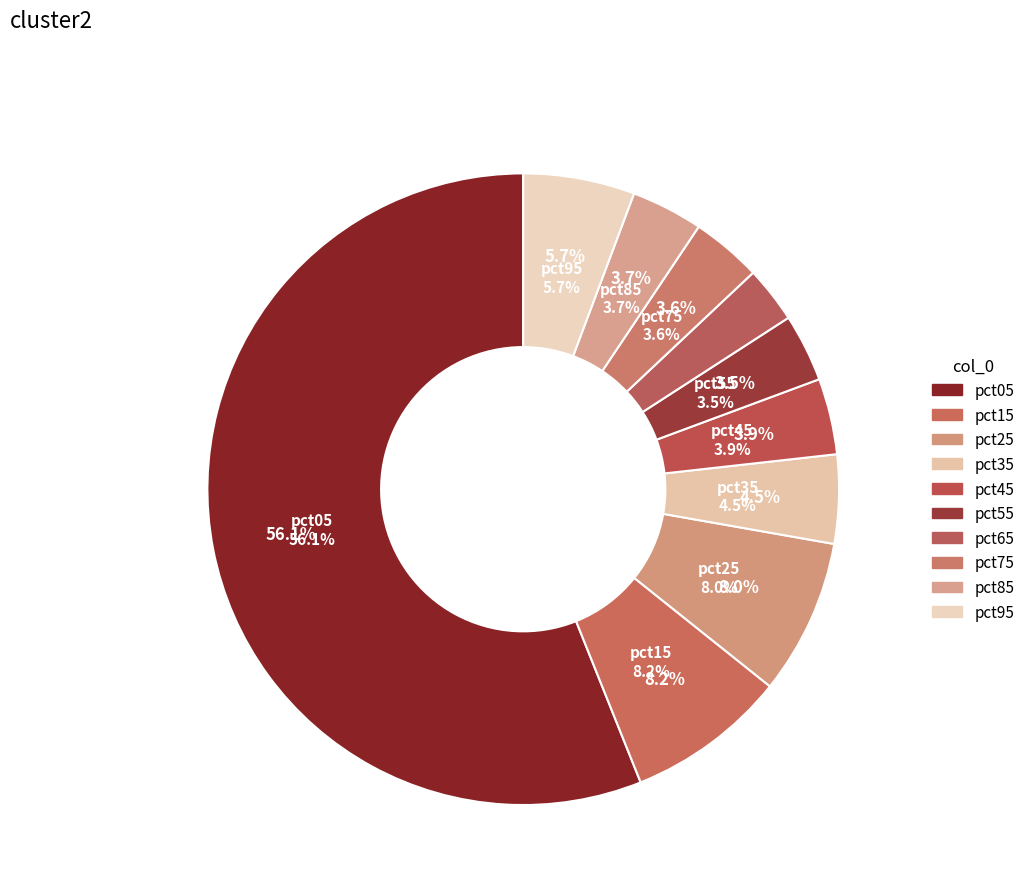

Count the number of slices in the pie.

10